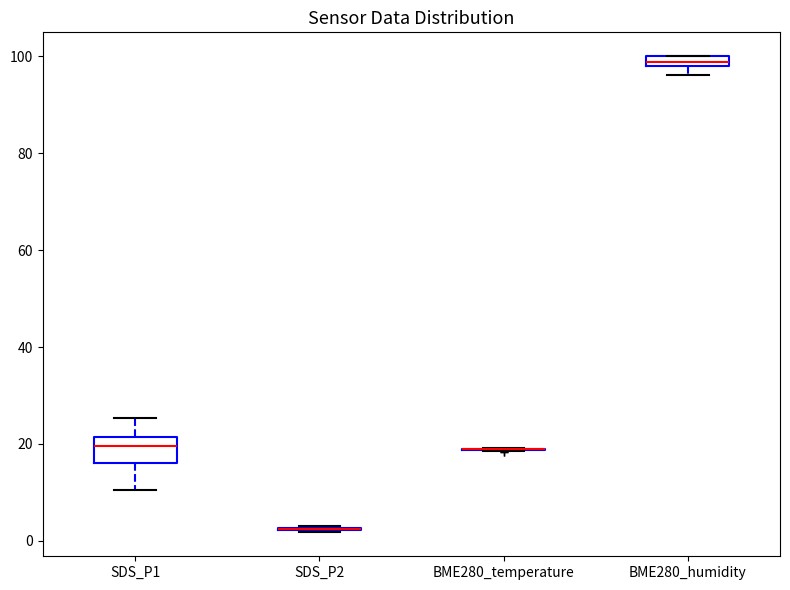

Where does the lower whisker of the box for SDS_P1 end on the y-axis? The values are not printed on the chart, so give them approximately, as read against the axis.

10